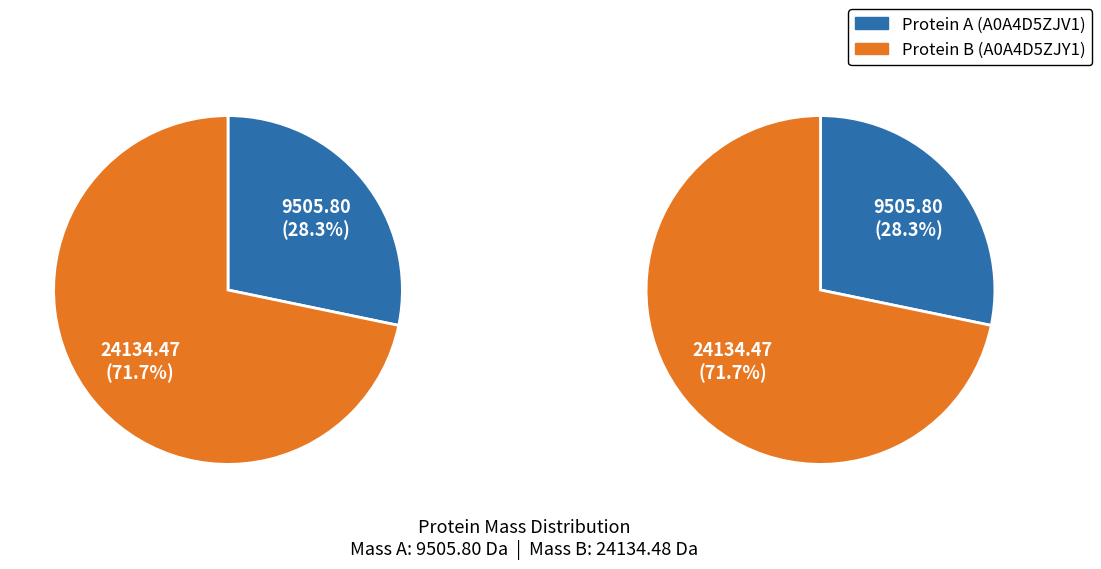

What is the largest slice in the pie chart?

tr|A0A4D5ZJY1|A0A4D5ZJY1_9VIRU